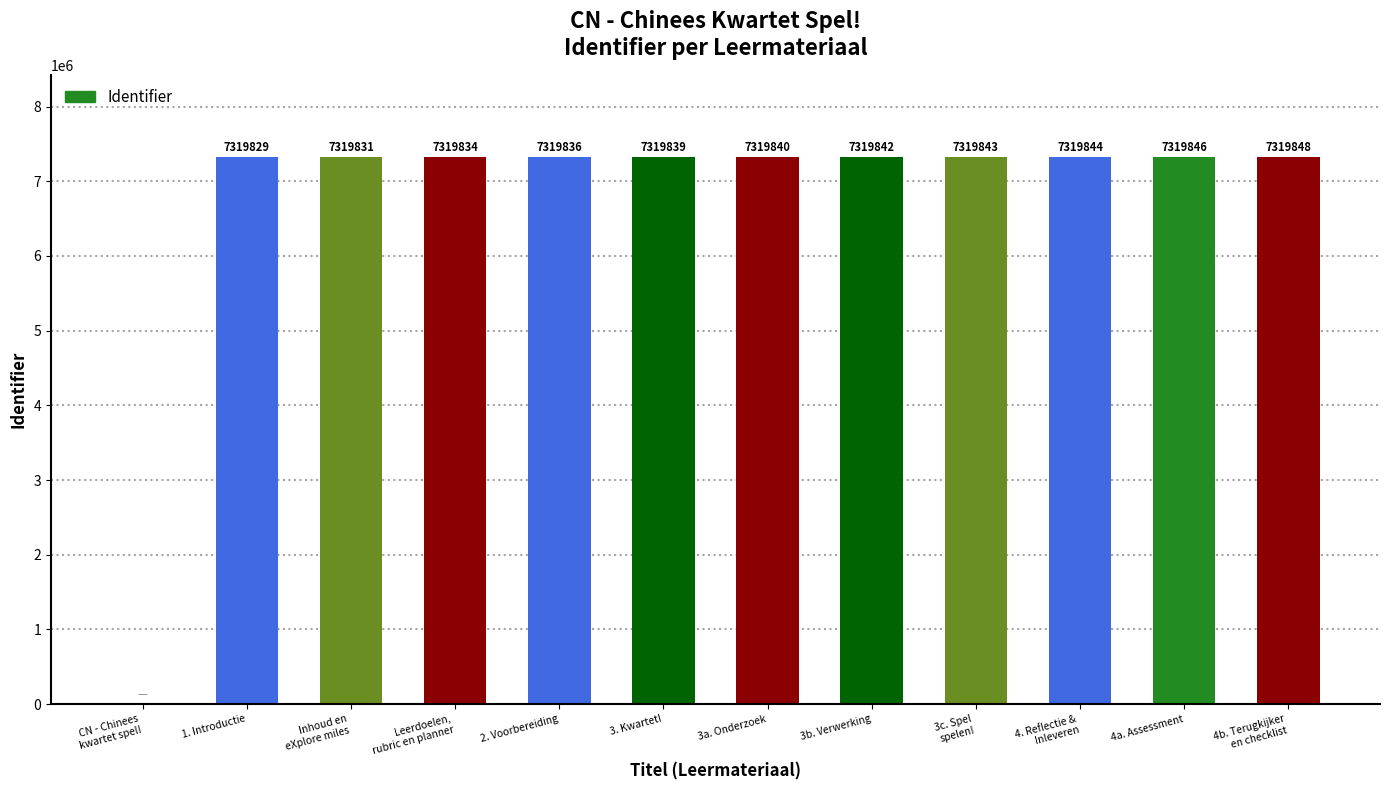

How many series are shown in this chart?

1